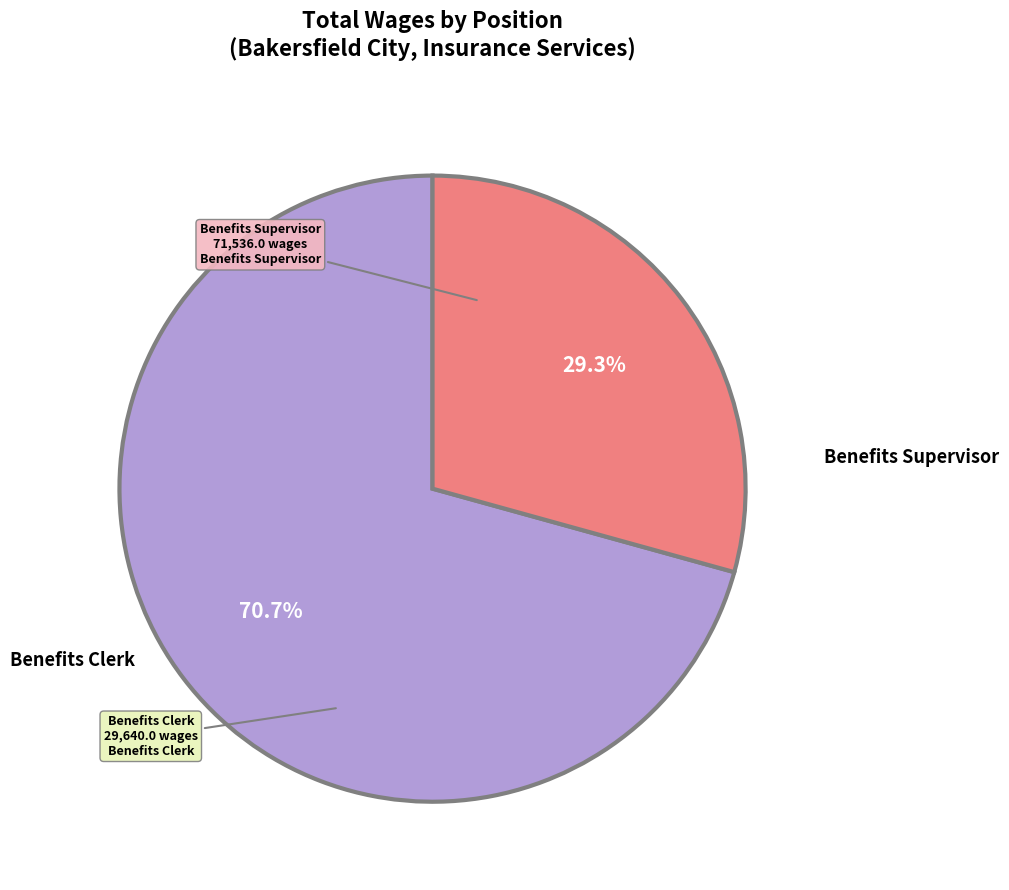

Is there a majority slice in this chart?

Yes